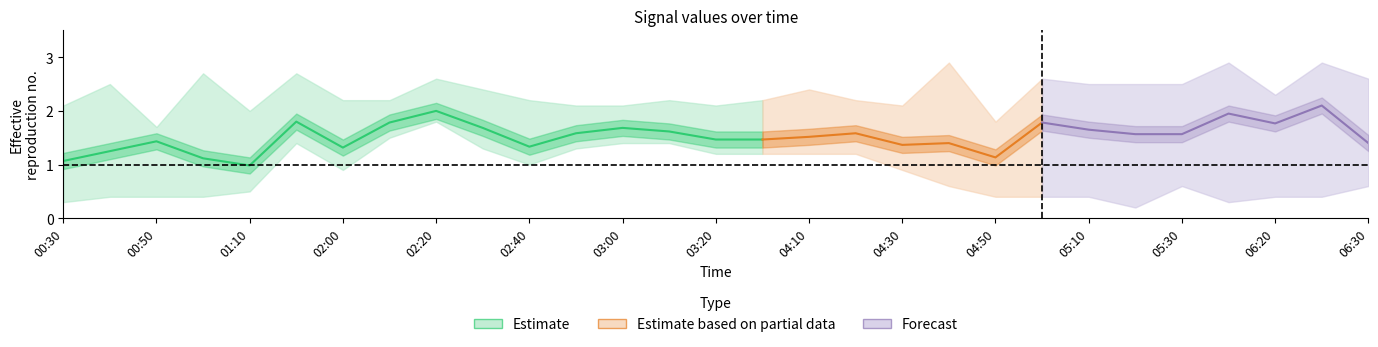

True or false: 10.171 and 10.319 intersect in this chart.

False